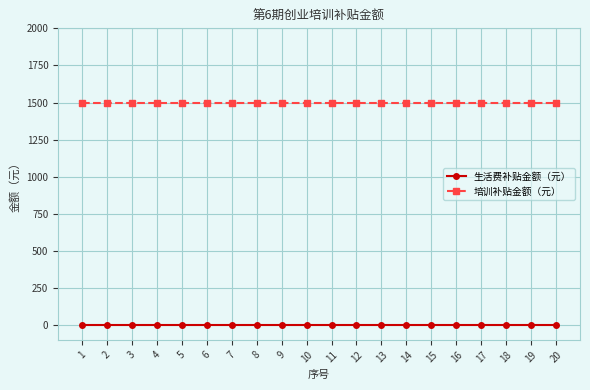

How many series are shown in this chart?

2